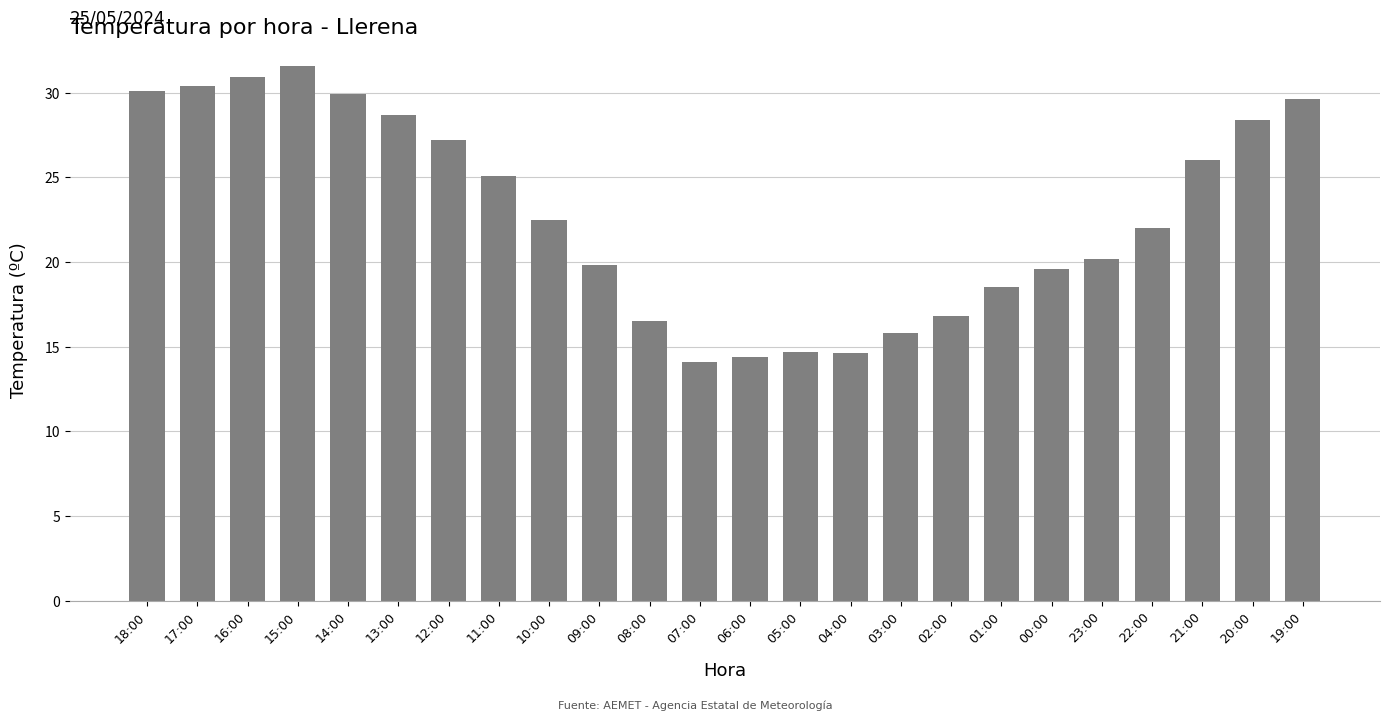

True or false: the data shows 30.9 at 16:00.

True